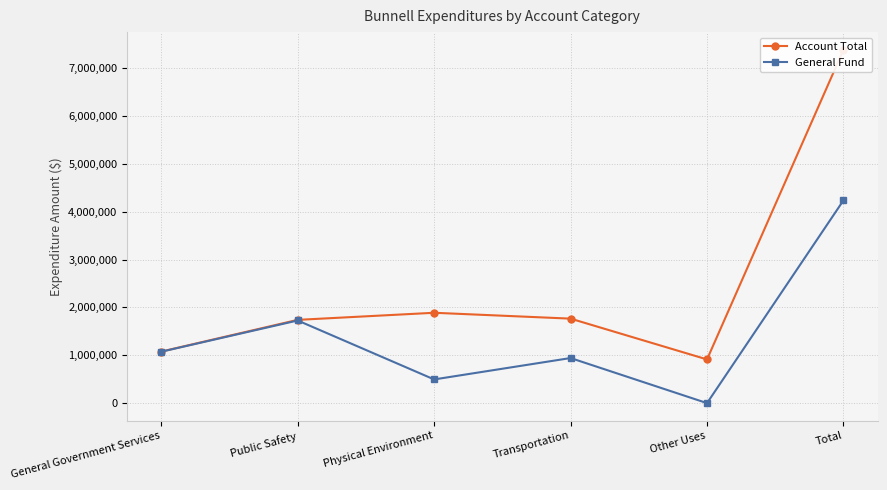

Which series has the largest total across all categories?

Account Total